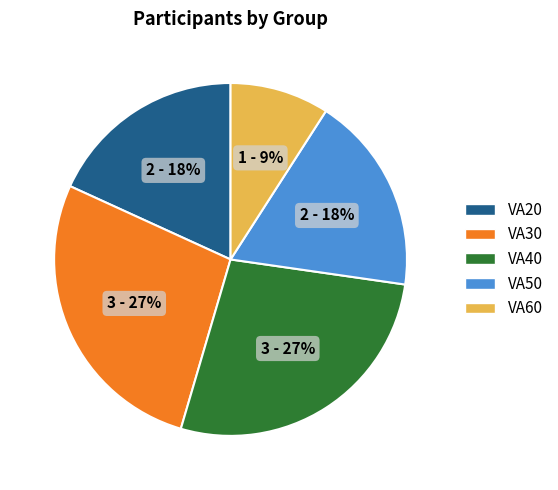

To the nearest percent, what percentage of the pie is VA50?

18%